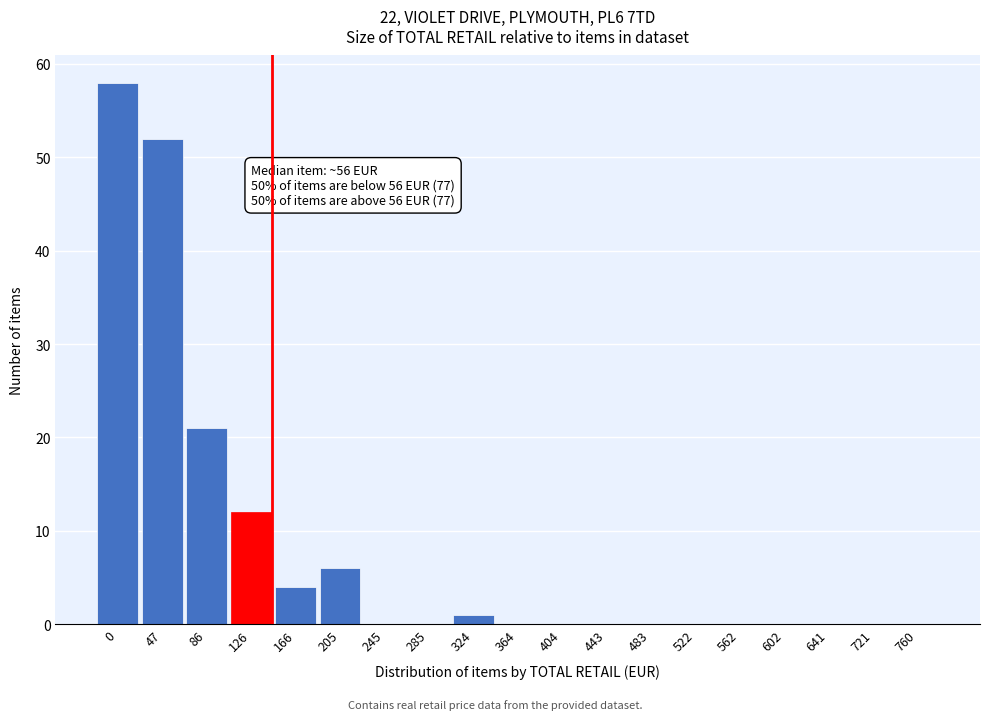

Reading right to left, what are all the values shown in this chart?

760=0	721=0	641=0	602=0	562=0	522=0	483=0	443=0	404=0	364=0	324=1	285=0	245=0	205=6	166=4	126=12	86=21	47=52	0=58